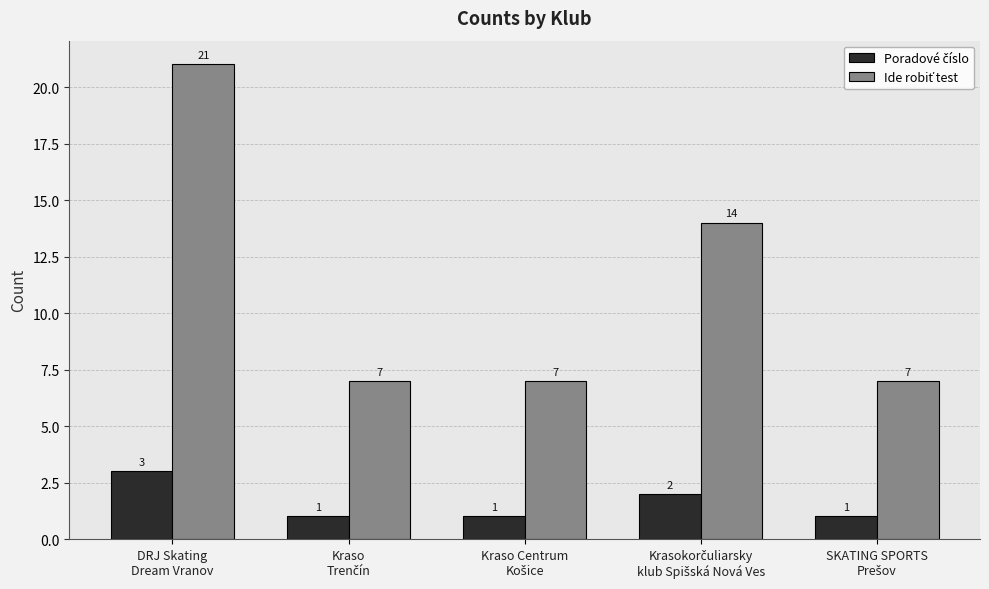

Which series has the widest spread of values?

Ide robiť test